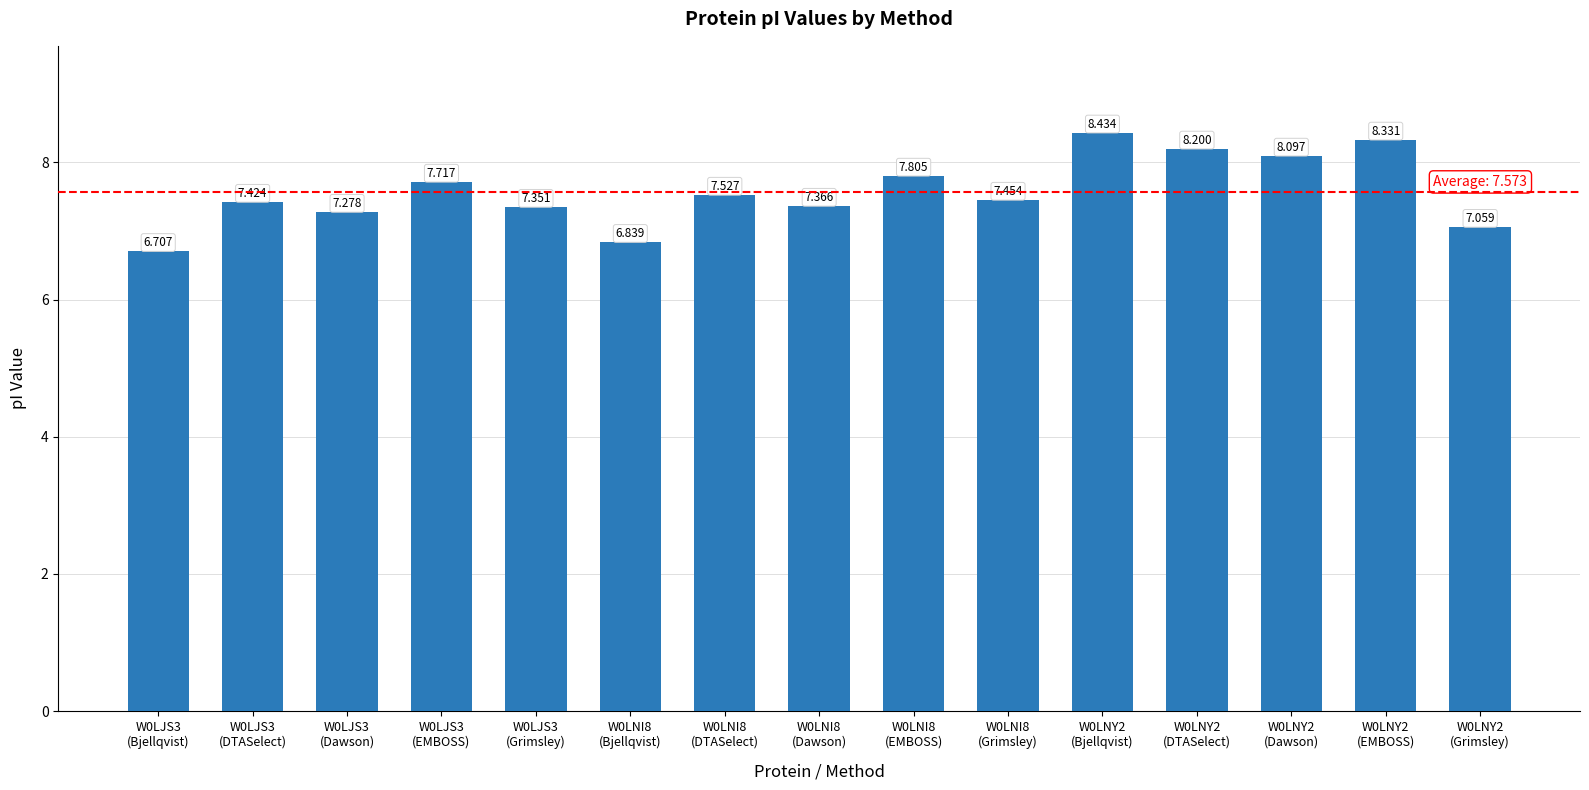

What is the difference between the maximum and second lowest values?

1.6